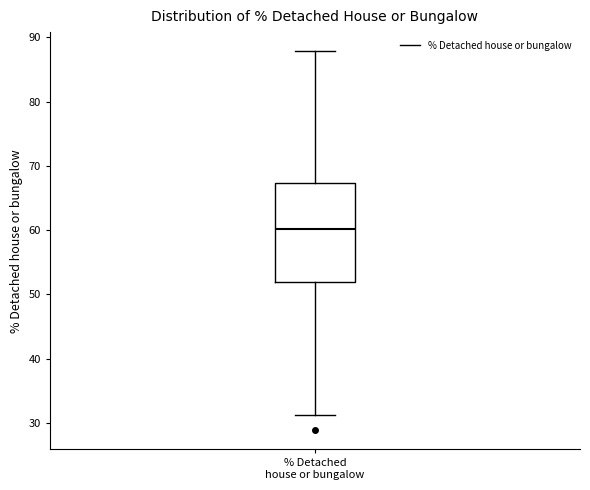

Where does the median line of the box for % Detached house or bungalow sit on the y-axis? The values are not printed on the chart, so give them approximately, as read against the axis.

60